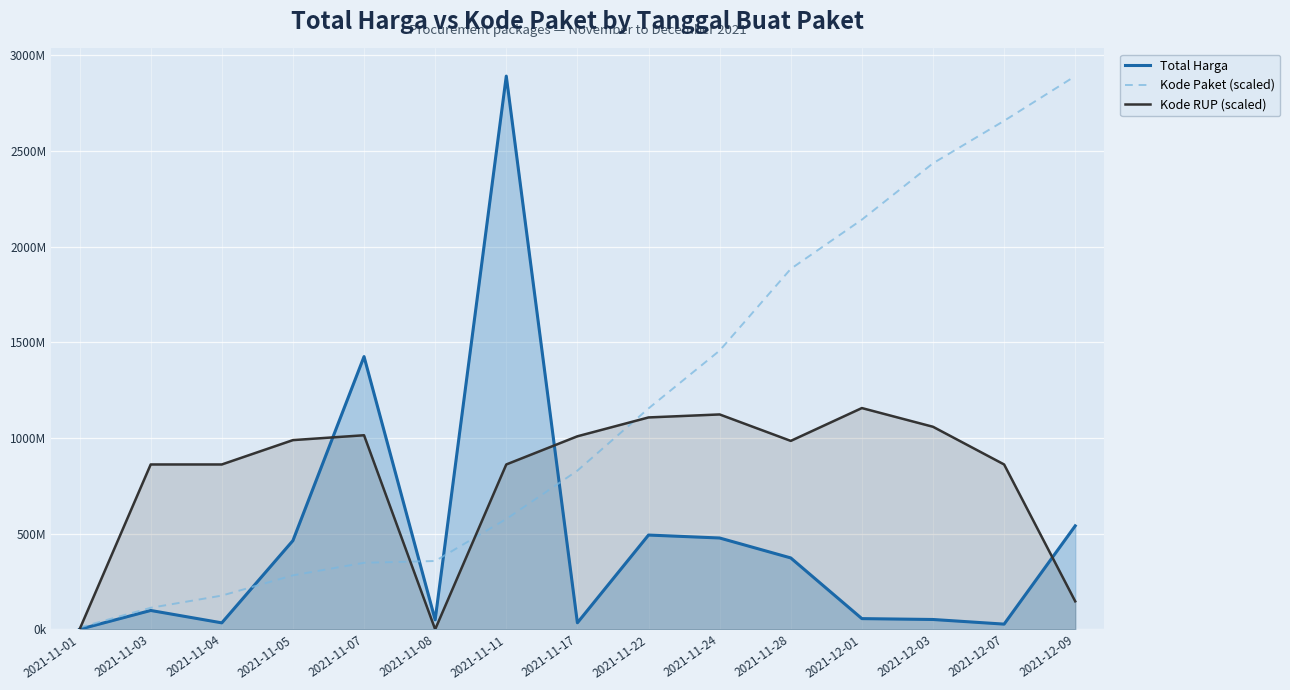

List the labels in order of Kode RUP (scaled) value, largest first.

2021-12-01, 2021-11-24, 2021-11-22, 2021-12-03, 2021-11-07, 2021-11-17, 2021-11-05, 2021-11-28, 2021-11-03, 2021-11-04, 2021-11-11, 2021-12-07, 2021-12-09, 2021-11-08, 2021-11-01